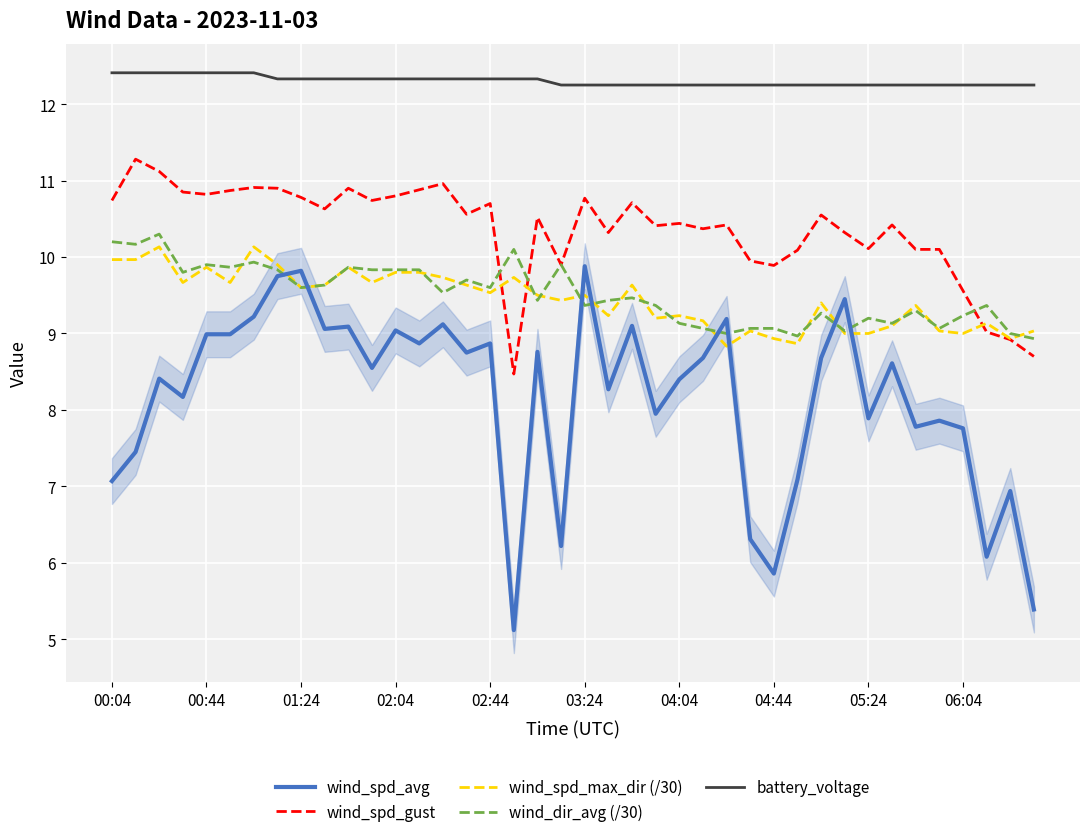

Which has a higher value, 29 or 22?

22